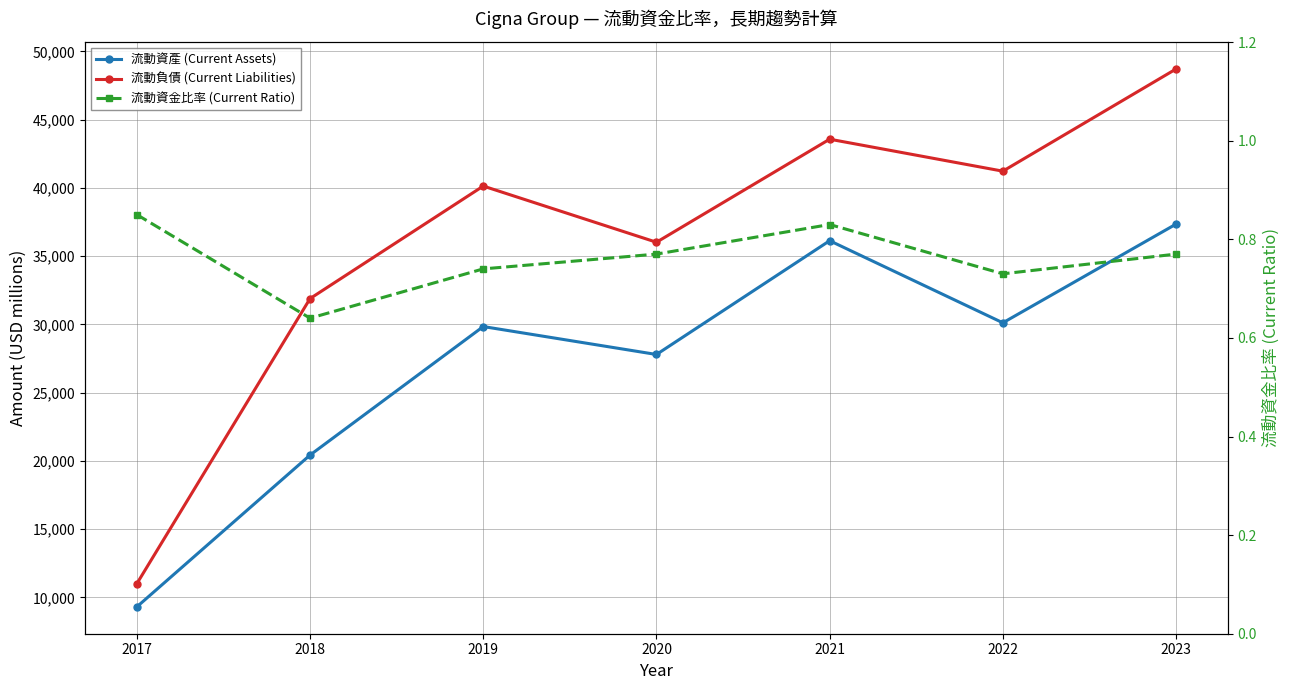

What is the difference between the maximum and minimum values in the 流動資產 (Current Assets) series?

28040.0